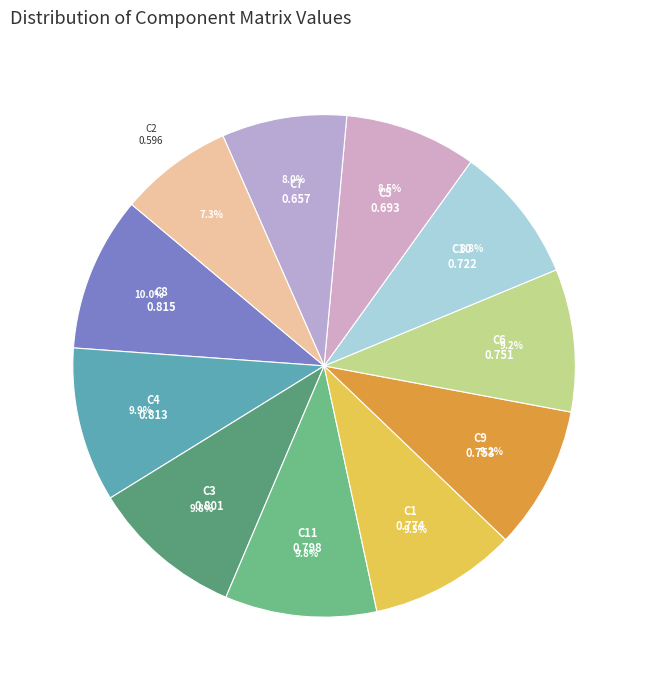

To the nearest percent, what percentage of the pie is C2?

7%